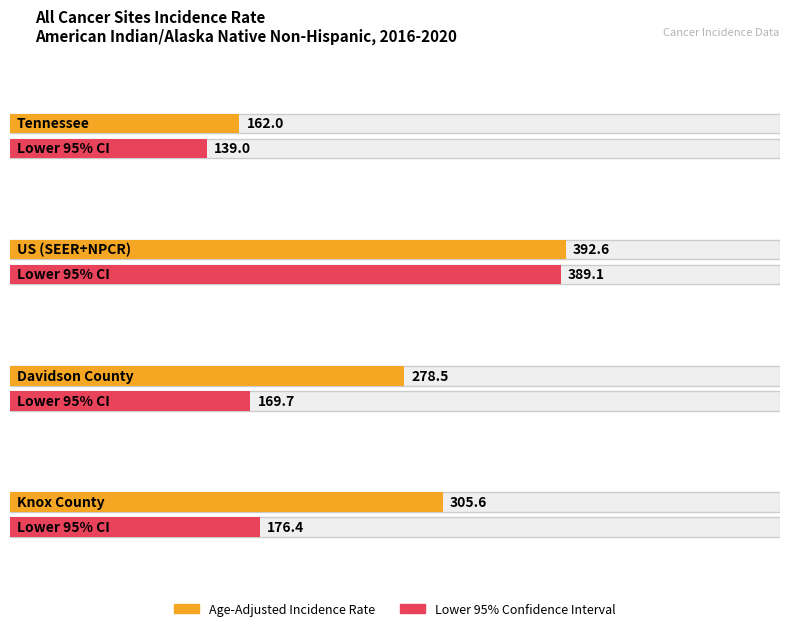

The Lower 95% CI series shows 99.5 at Davidson County. True or false?

False